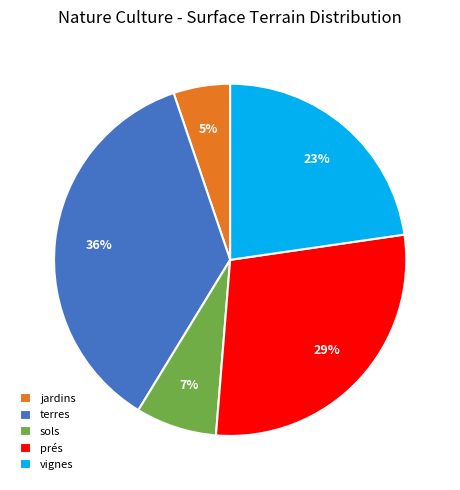

How many segments does this pie chart have?

5